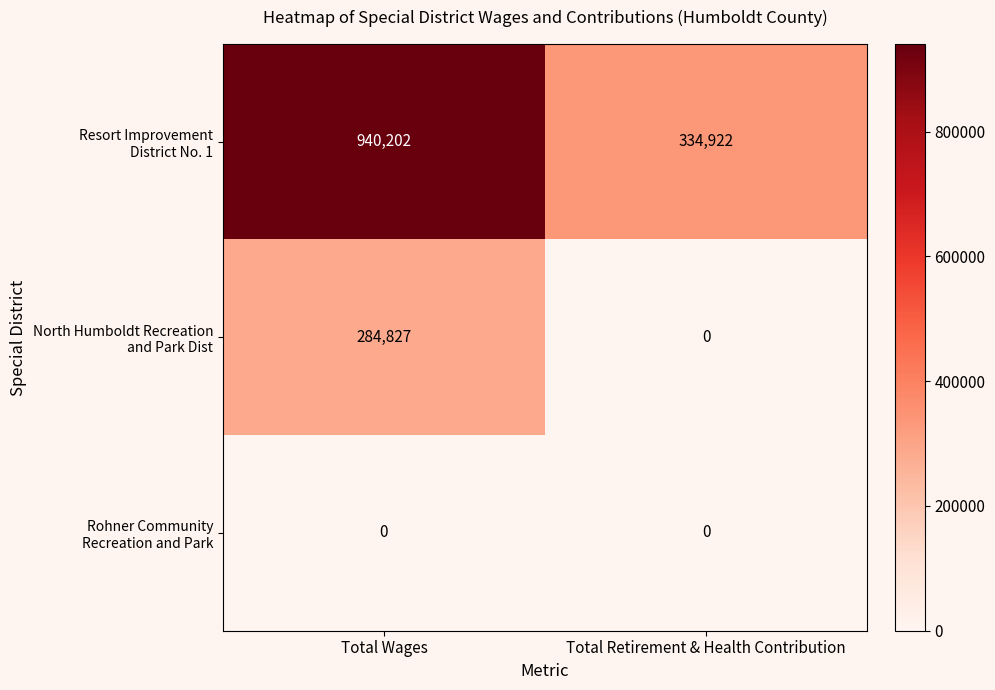

What is the total value across all series at Total Wages?

1225029